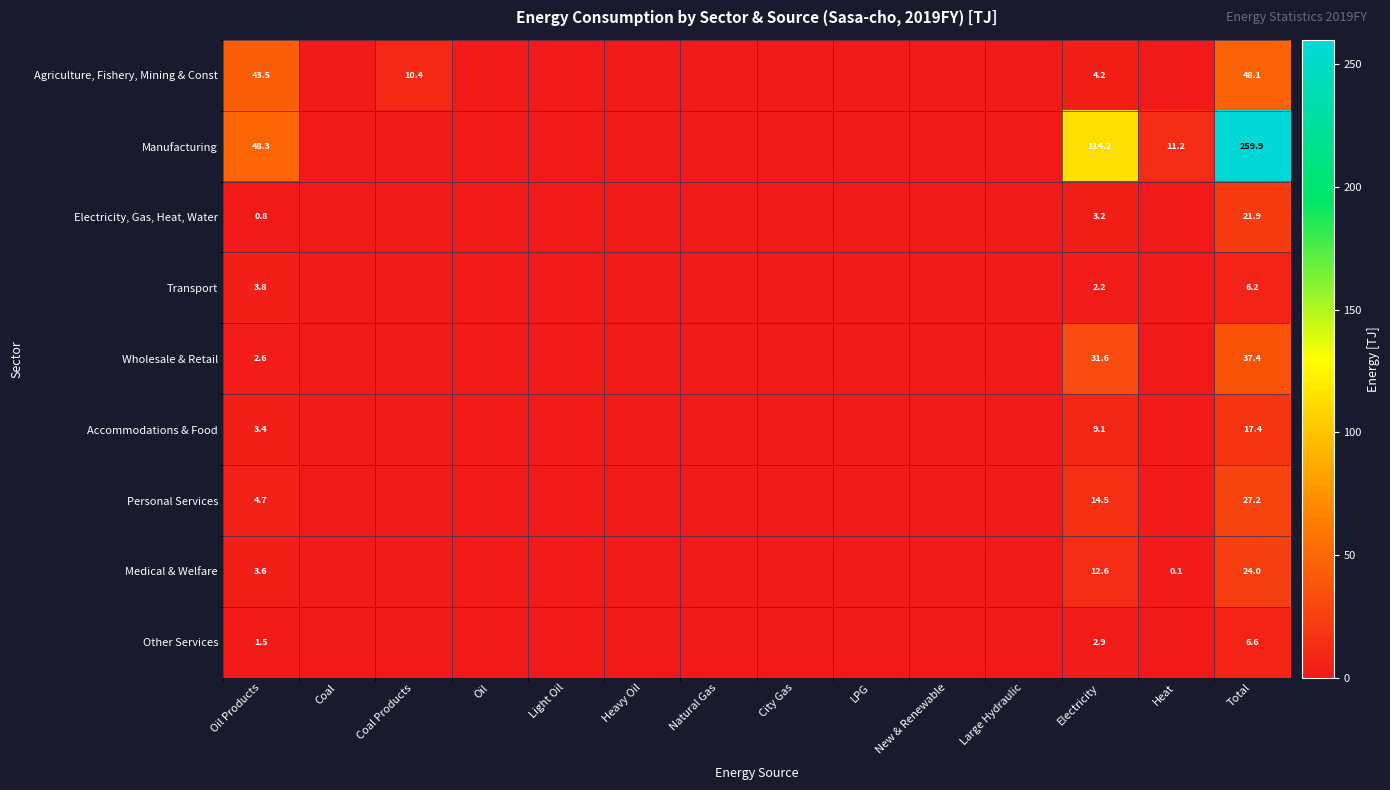

Between Coal Products and City Gas, which is larger?

Coal Products